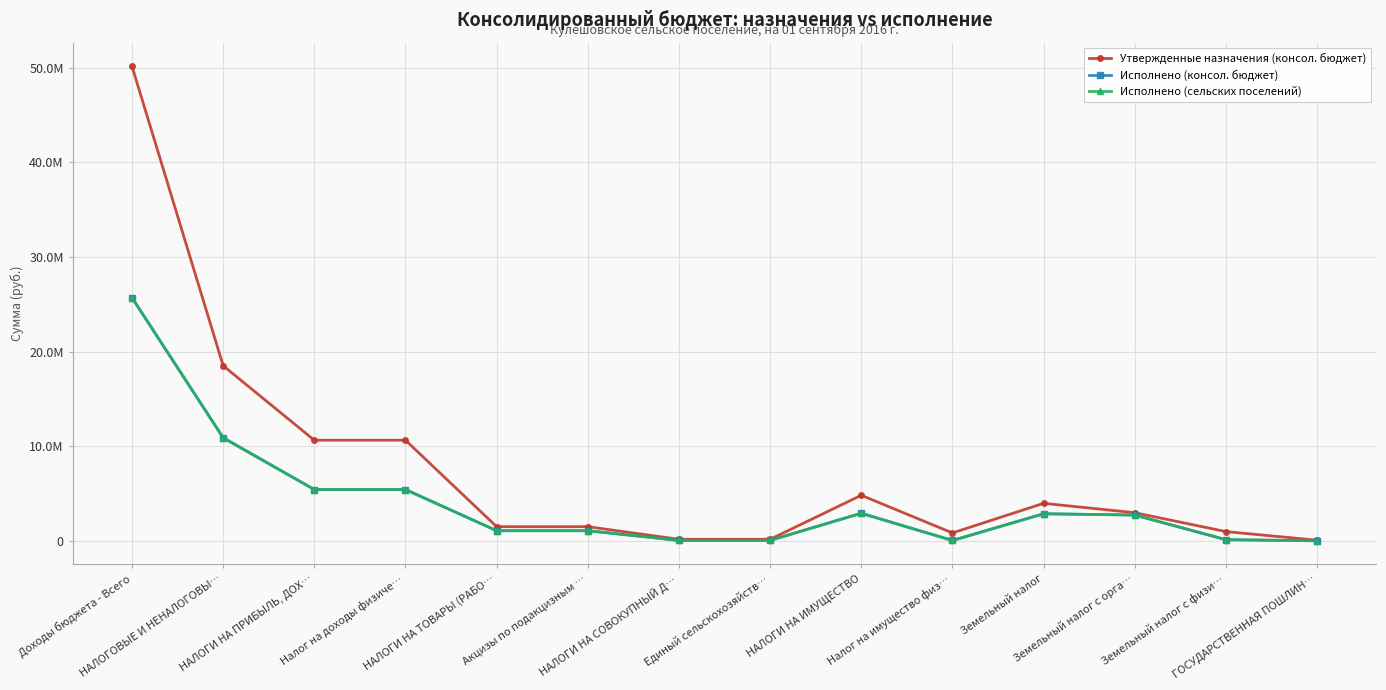

Does the chart have visible grid lines?

Yes